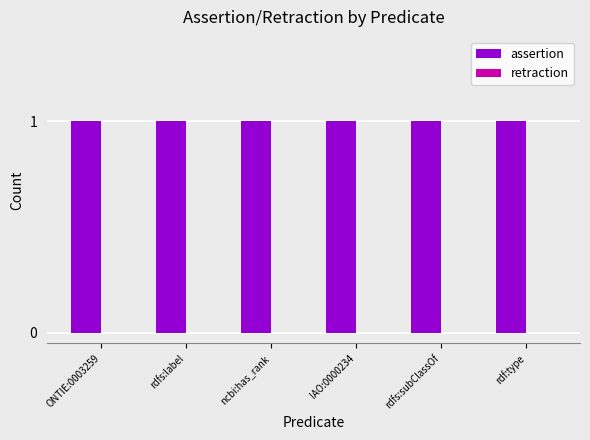

Is the value of assertion at rdfs:label greater than the value of retraction at IAO:0000234?

Yes